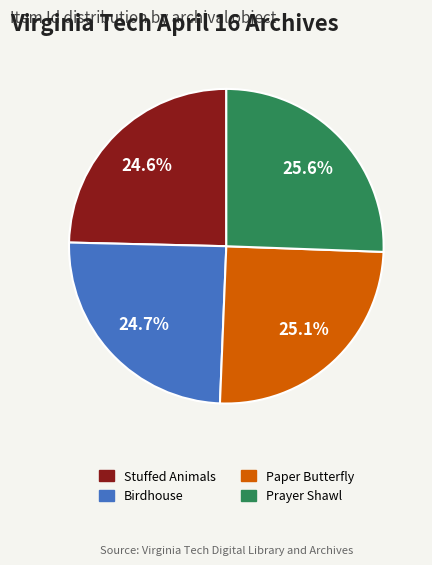

Is there any slice that represents more than half of the pie?

No